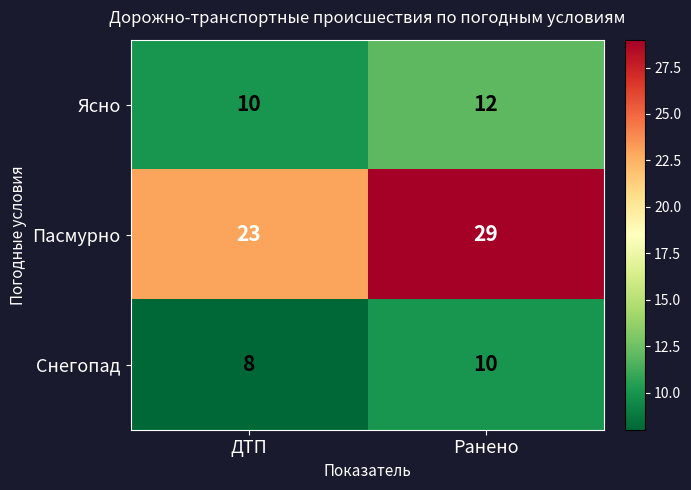

At which category is the sum across all series the highest?

Ранено